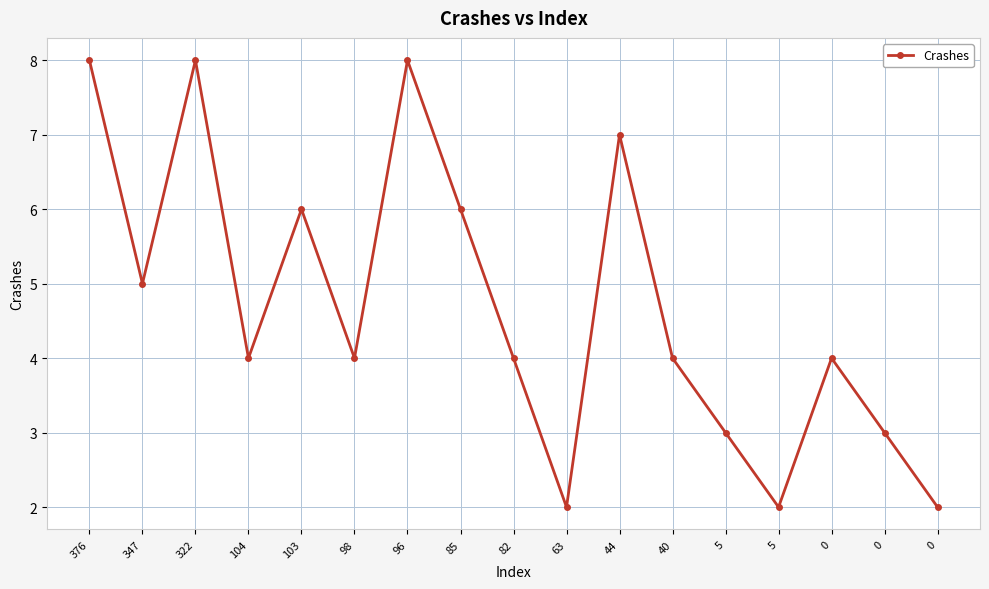

How many data points does each series have?

17